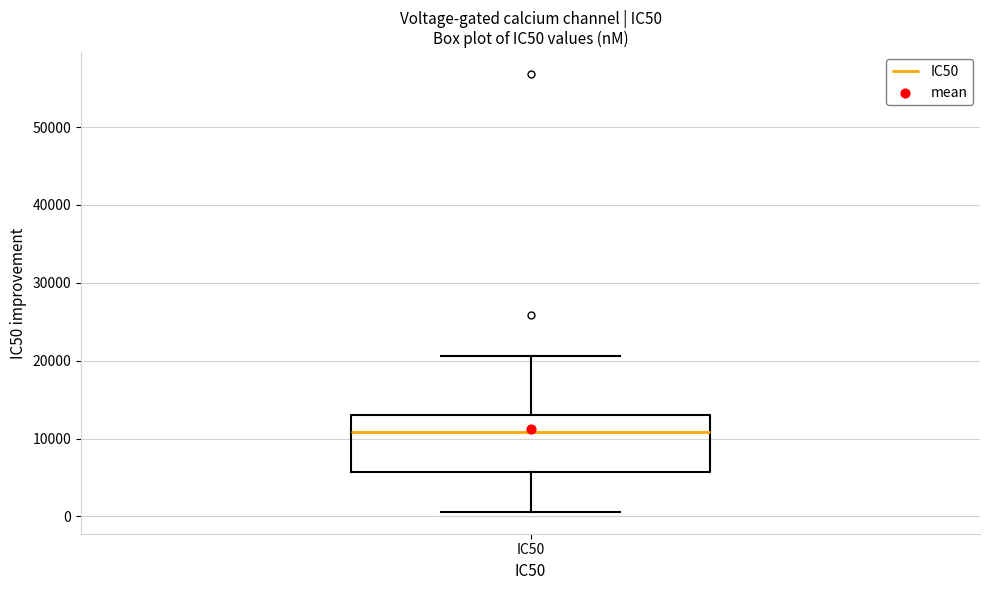

Where does the lower whisker of the box for IC50 end on the y-axis? The values are not printed on the chart, so give them approximately, as read against the axis.

1000